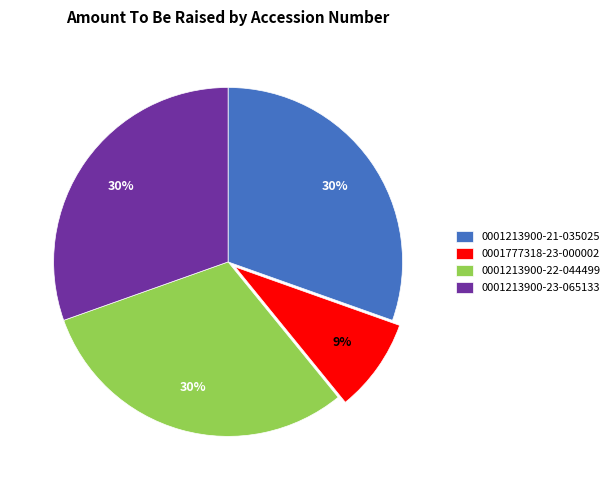

What is the smallest slice in the pie chart?

0001777318-23-000002